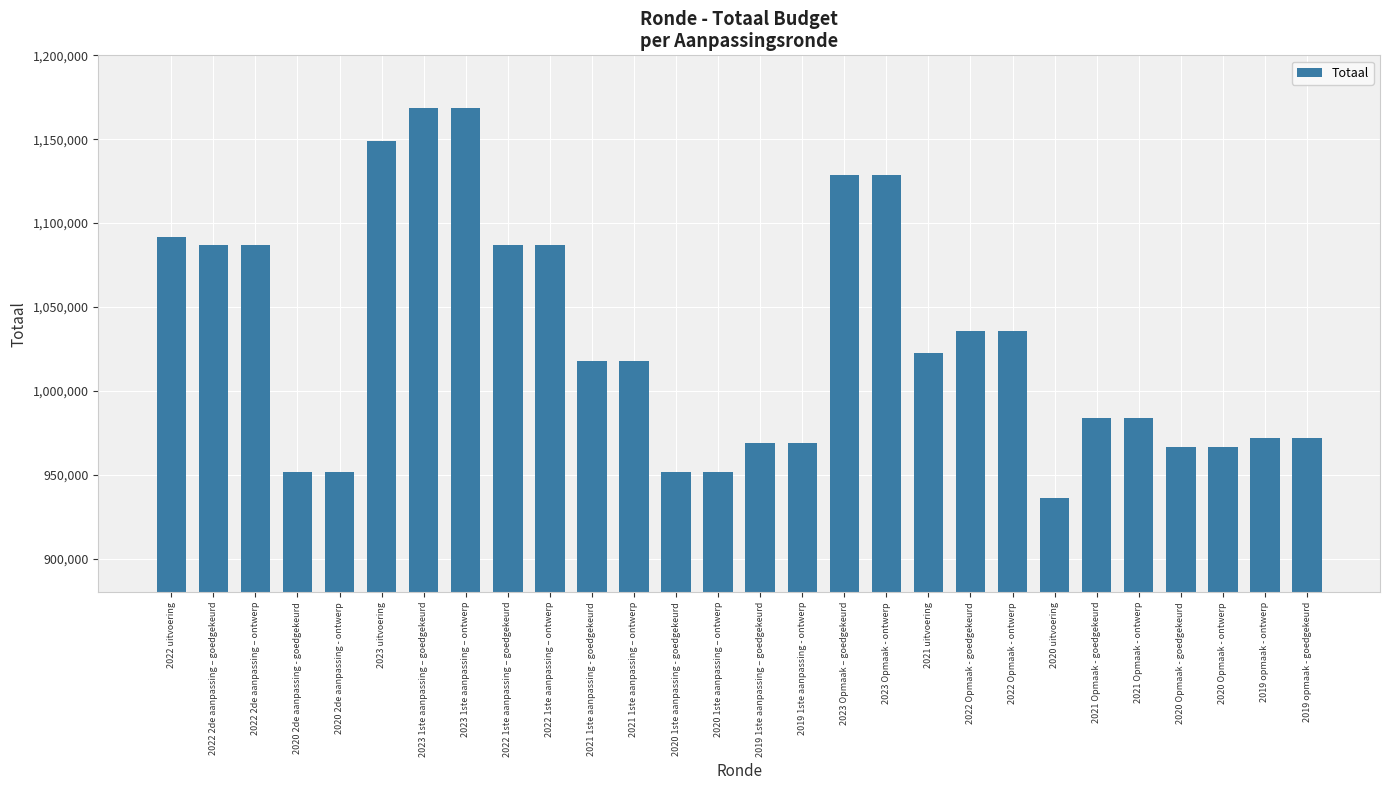

What is the label of the 20th bar from the left?

2022 Opmaak - goedgekeurd